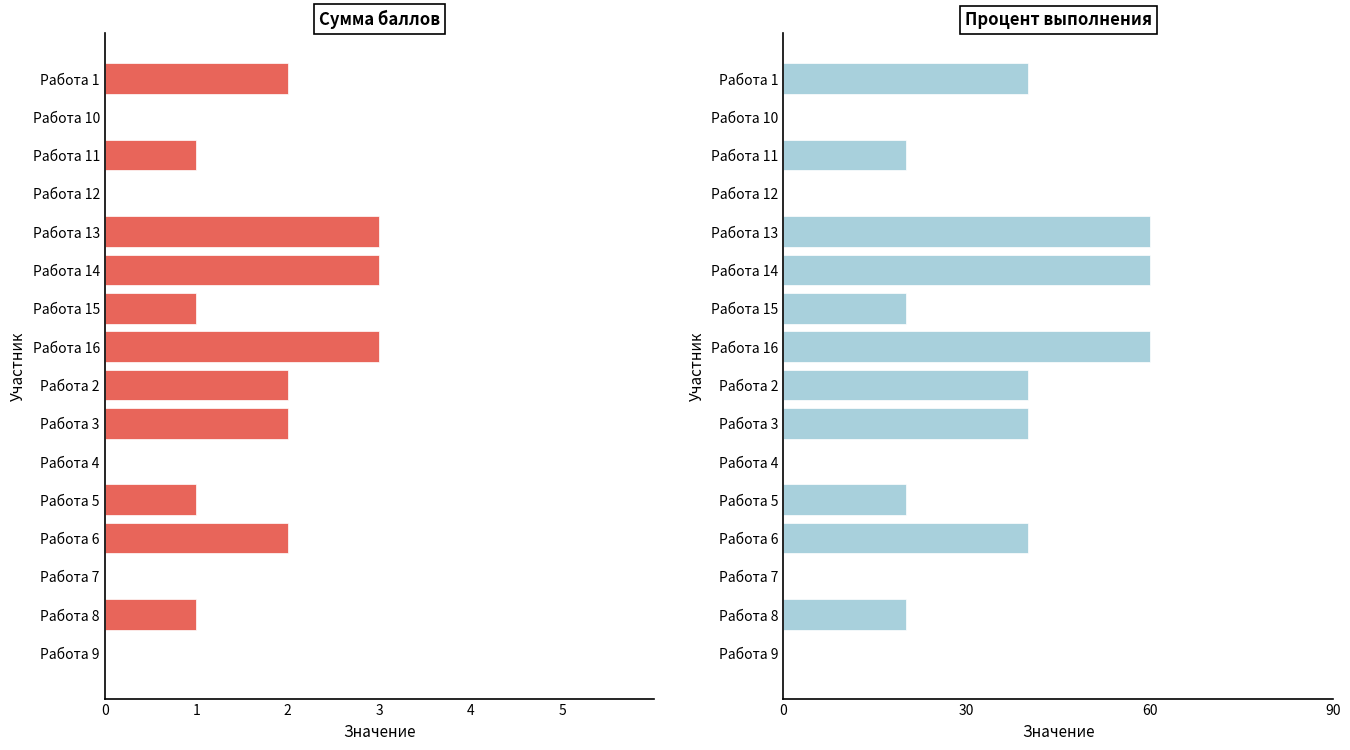

How many values in the Процент выполнения series exceed 20?

7